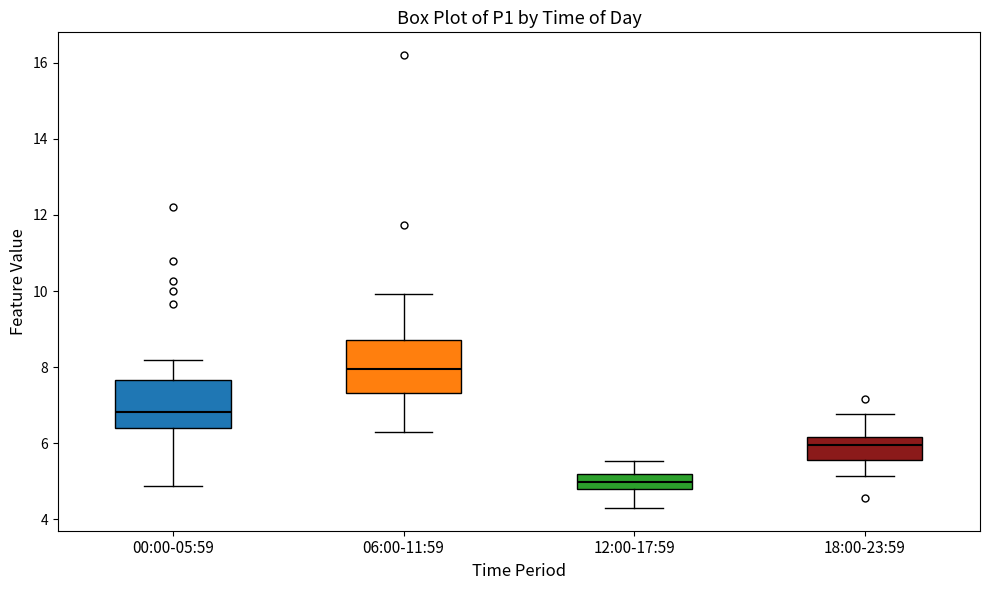

Reading left to right, transcribe this box plot: for each box, give where its median line is, the range the box spans, and where its two whiskers end, as read against the y-axis. The values are not printed on the chart, so give them approximately, as read against the axis.

00:00-05:59: median 6.8, box 6.4 to 7.6, whiskers 4.8 to 8.2
06:00-11:59: median 8.0, box 7.4 to 8.8, whiskers 6.4 to 10.0
12:00-17:59: median 5.0, box 4.8 to 5.2, whiskers 4.4 to 5.6
18:00-23:59: median 6.0, box 5.6 to 6.2, whiskers 5.2 to 6.8